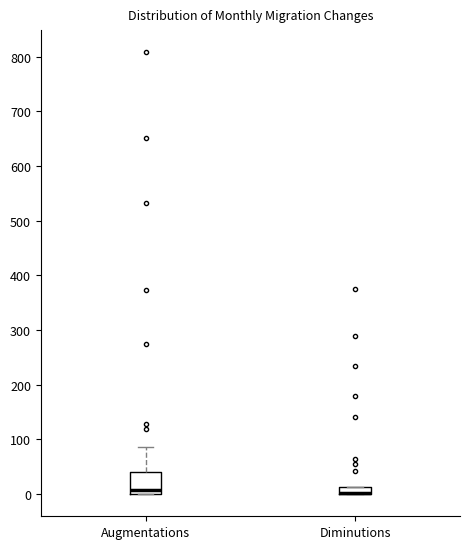

Where is the lower edge of the box for Diminutions on the y-axis? The values are not printed on the chart, so give them approximately, as read against the axis.

0